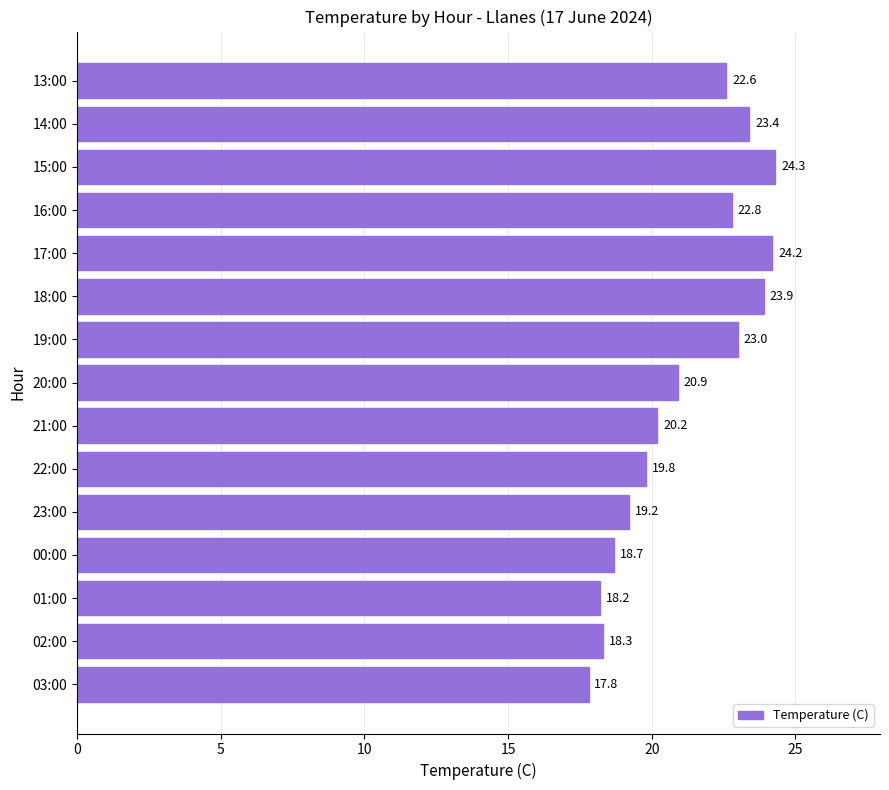

Does the chart contain any negative values?

No